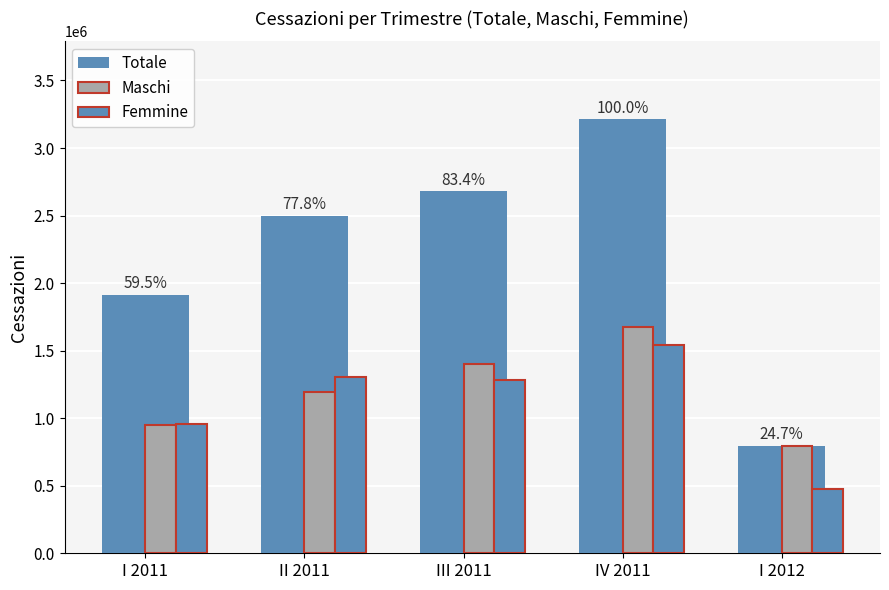

Reading left to right, what are all the values shown in this chart?

Totale: 1911535	2500181	2678160	3211567	793622
Maschi: 952654	1194033	1397623	1673313	793622
Femmine: 958881	1306148	1280537	1538254	473212